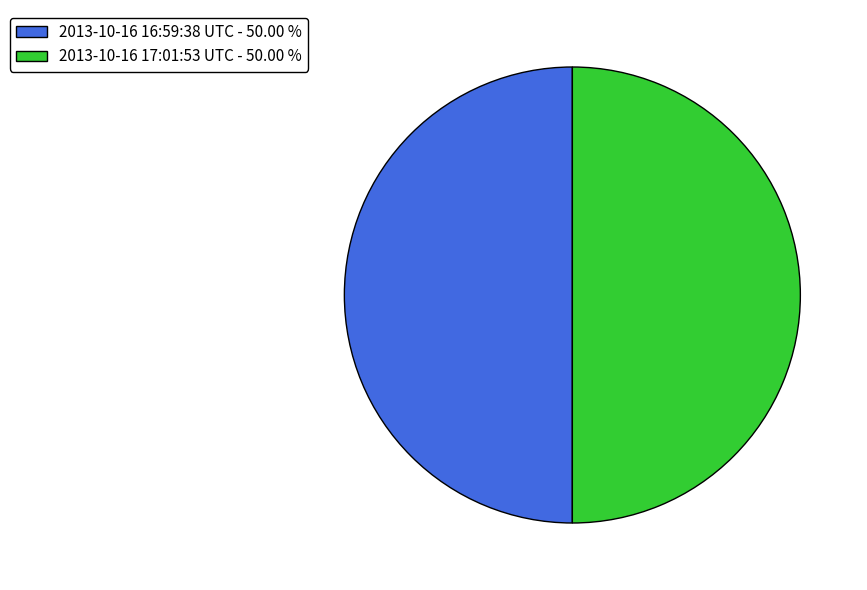

What is the ratio of the value at 2013-10-16 16:59:38 UTC to the value at 2013-10-16 17:01:53 UTC?

1.0